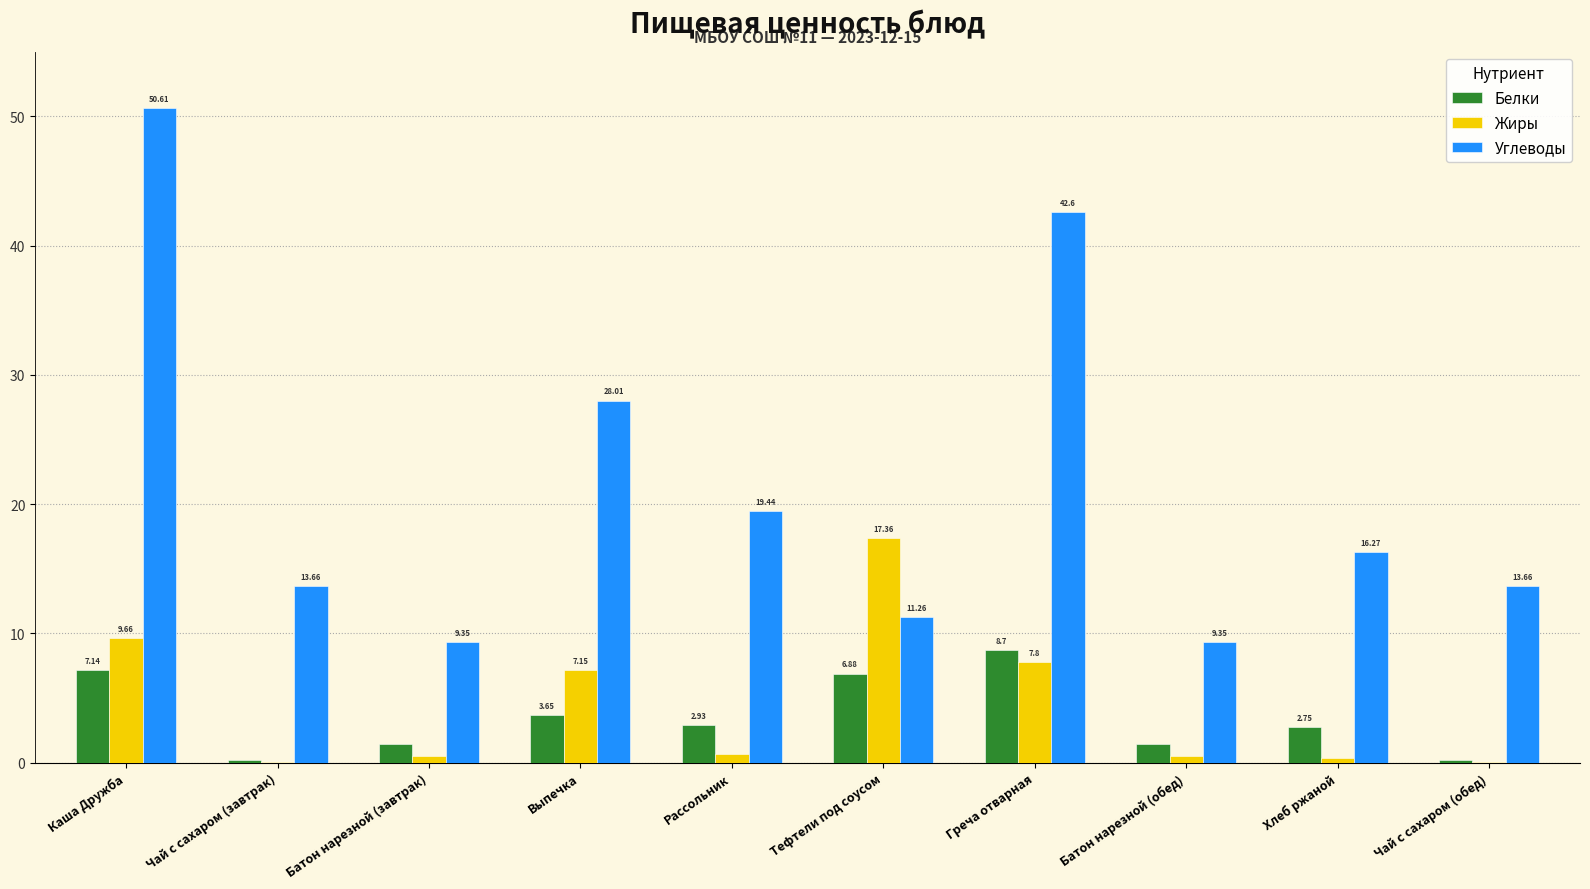

What is the highest value of the Углеводы series?

50.6